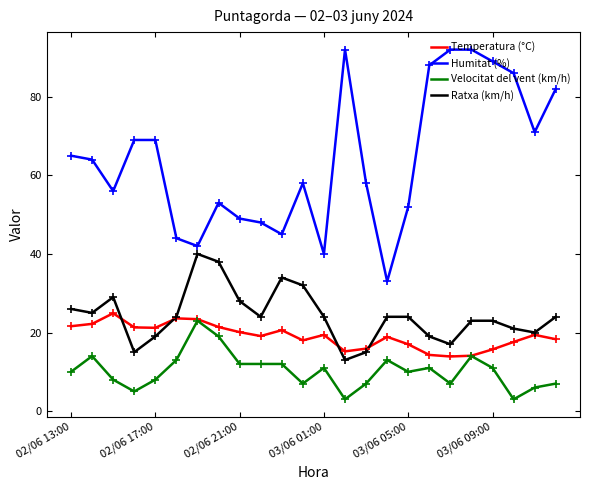

True or false: Humitat (%) and Temperatura (°C) cross at least once.

False